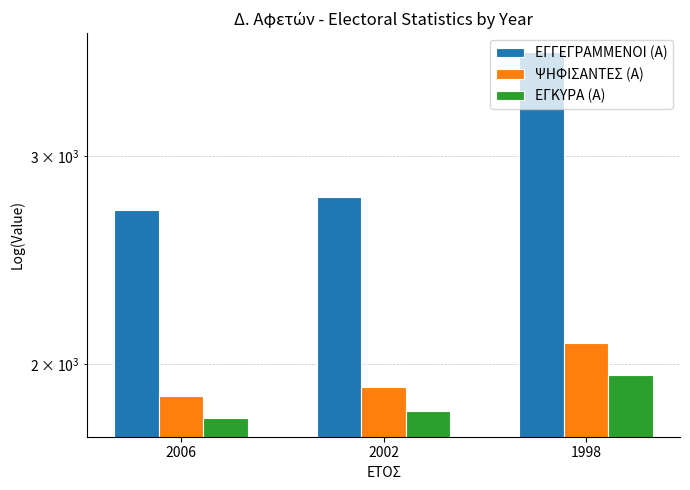

At which category is the sum across all series the highest?

1998